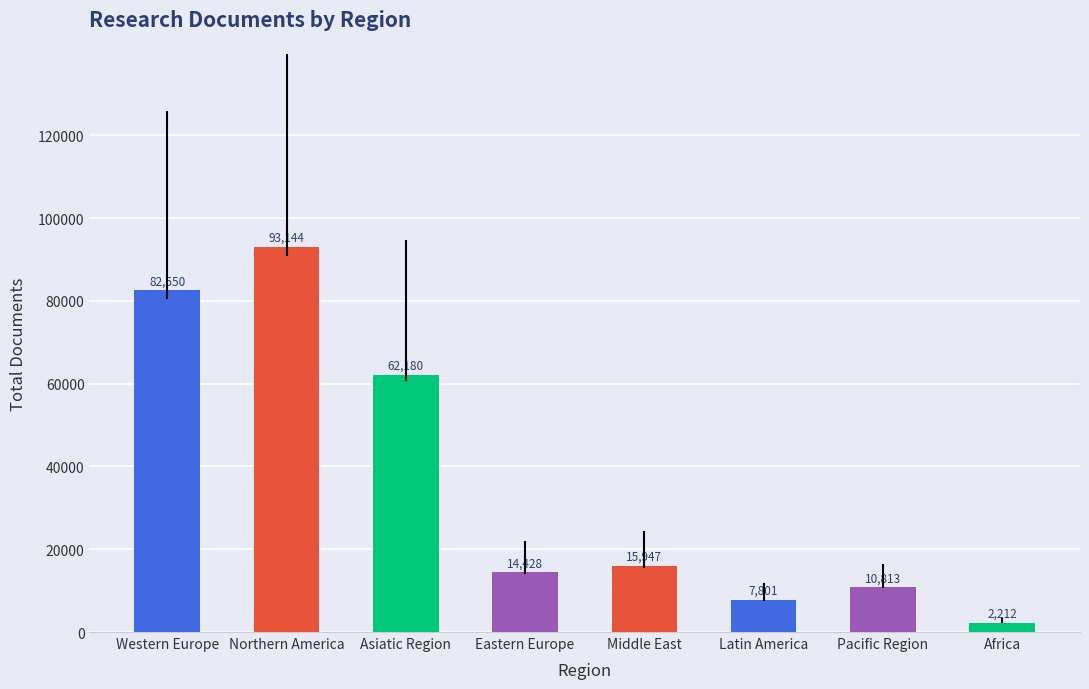

Reading right to left, transcribe all the data shown in this chart.

Africa=2212	Pacific Region=10813	Latin America=7801	Middle East=15947	Eastern Europe=14428	Asiatic Region=62180	Northern America=93144	Western Europe=82550